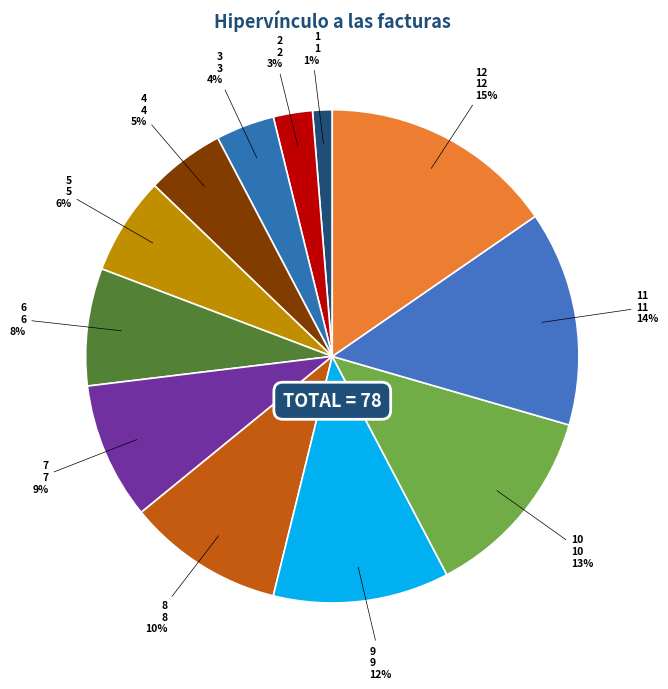

Is the sum of 4 and 10 greater than half?

No